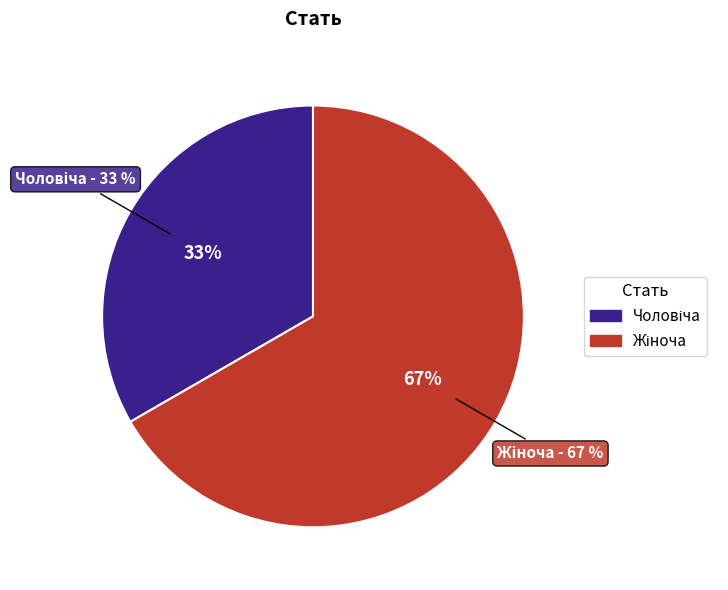

What percentage do Жіноча and Чоловіча together represent?

100.0%